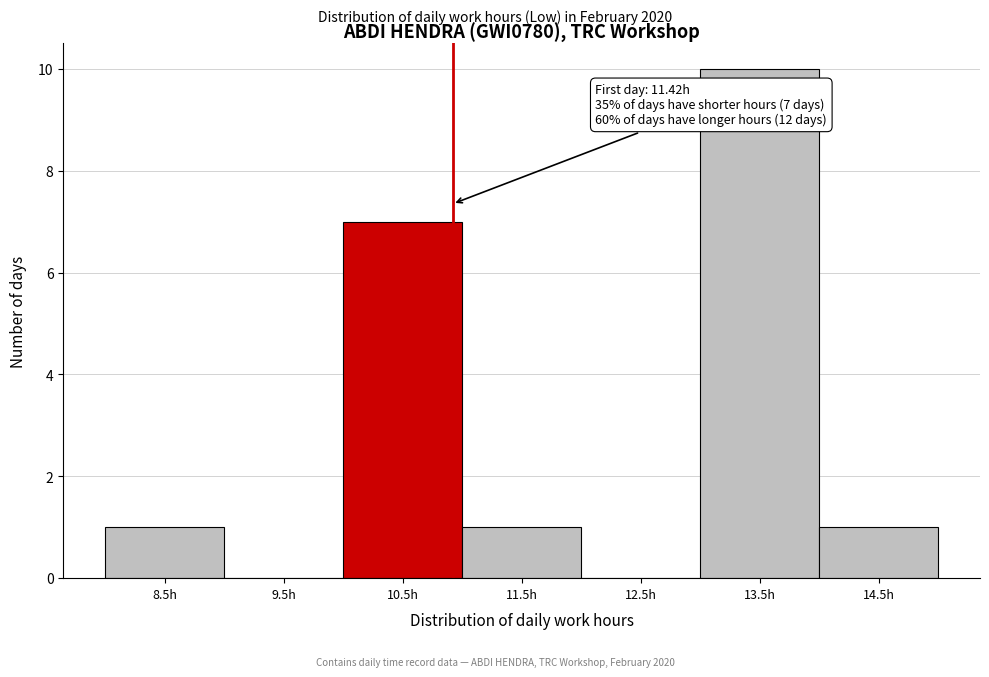

Reading right to left, transcribe all the data shown in this chart.

14.5h=1	13.5h=10	12.5h=0	11.5h=1	10.5h=7	9.5h=0	8.5h=1